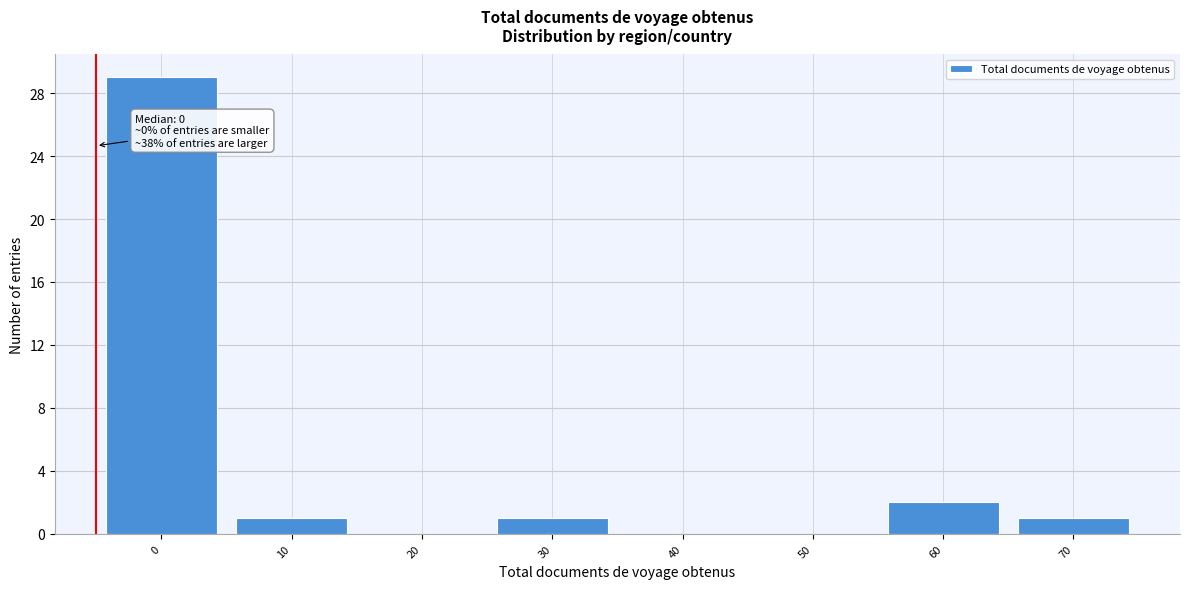

Reading left to right, list all the values displayed in this chart.

0=29	10=1	20=0	30=1	40=0	50=0	60=2	70=1